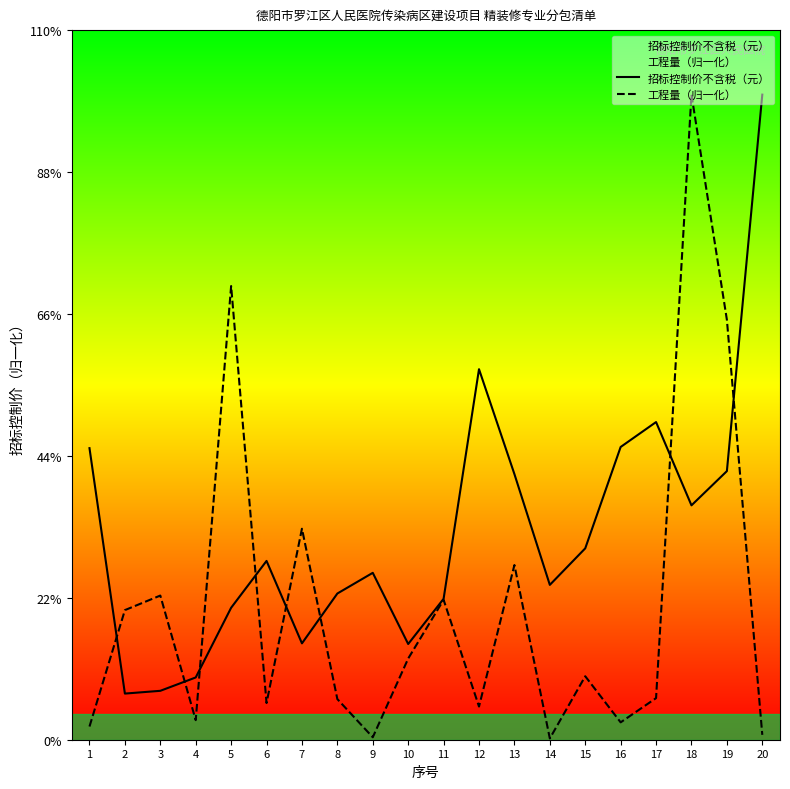

At how many categories does at least one series exceed 3?

20